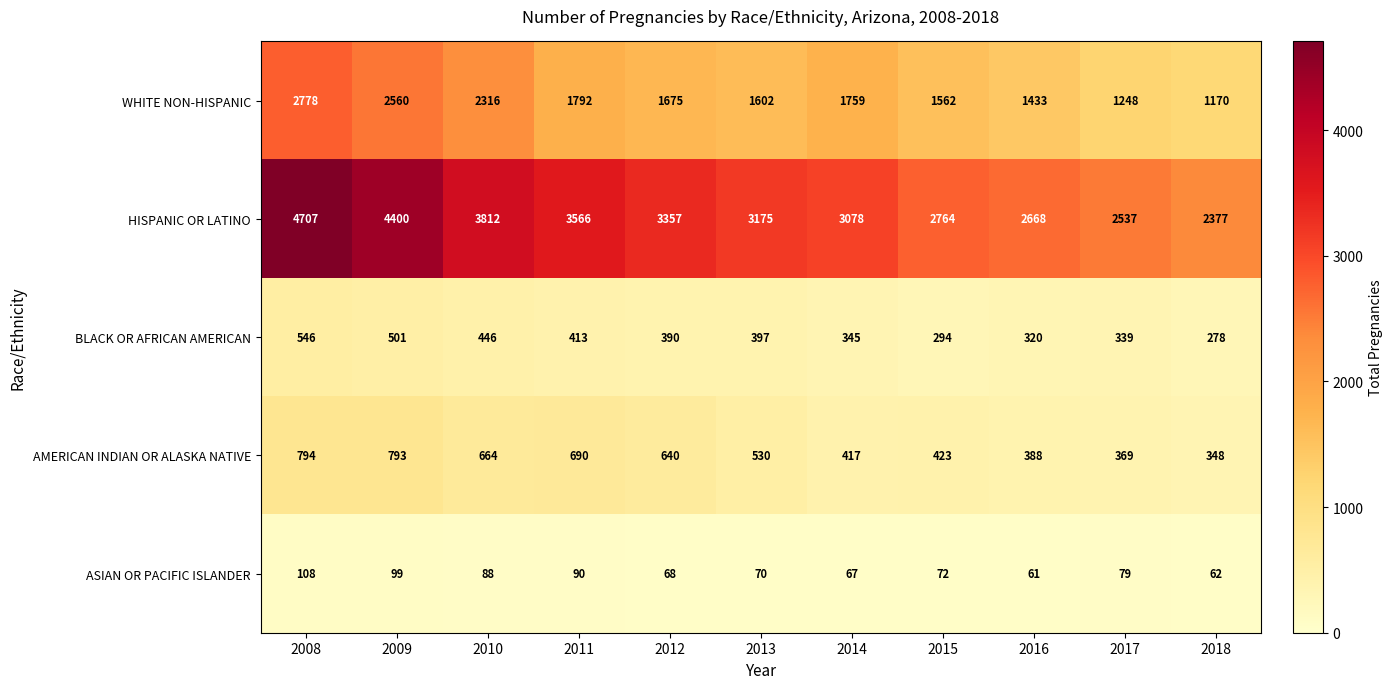

What is the lowest value of the WHITE NON-HISPANIC series?

1170